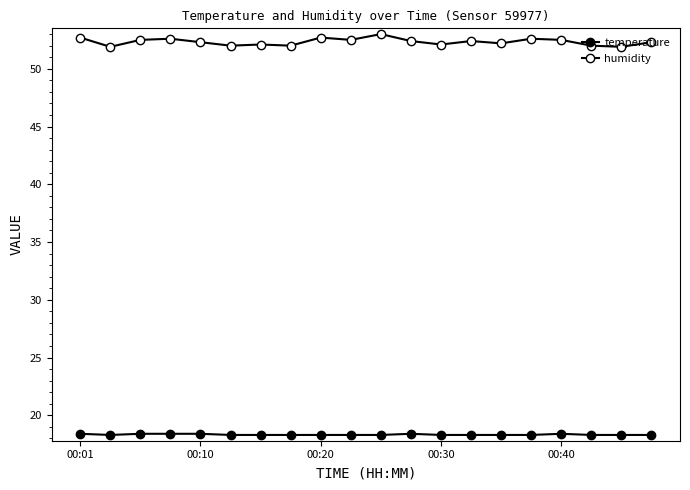

How many interior local peaks does the humidity series have?

6